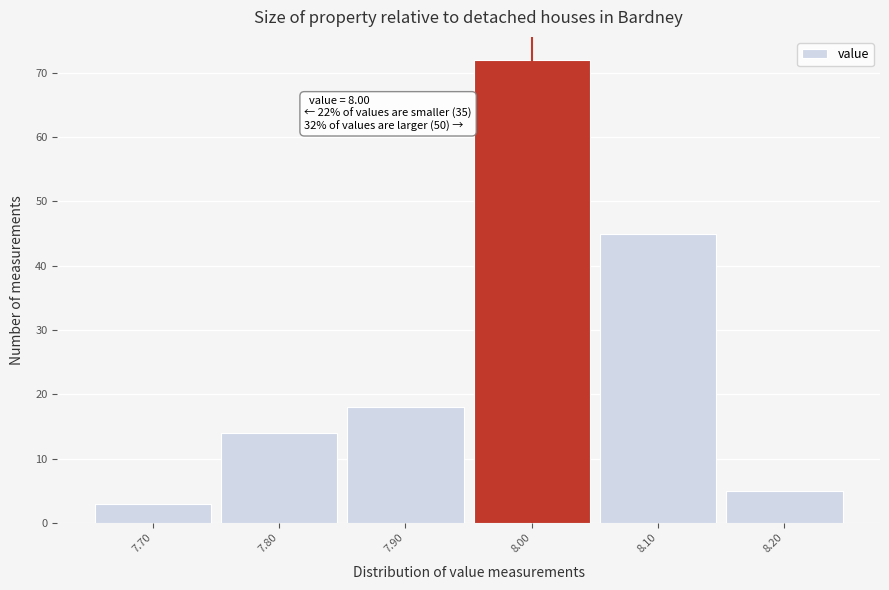

Which range on the x-axis has the tallest bar?

7.95 to 8.05